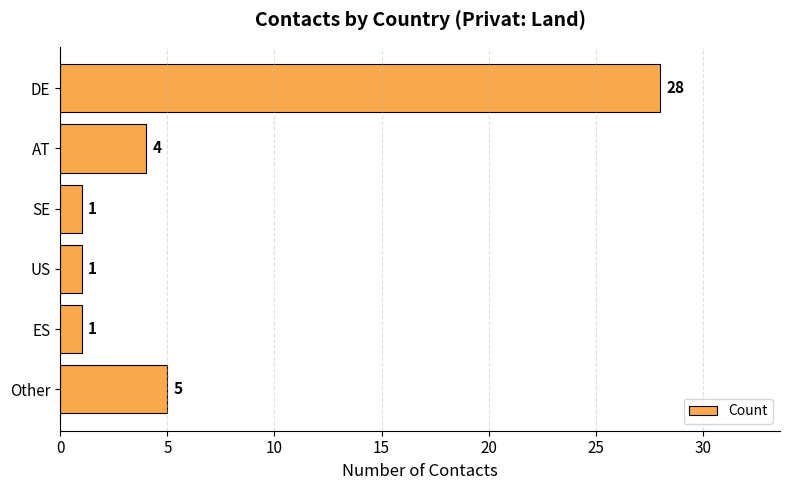

How many data points does each series have?

6